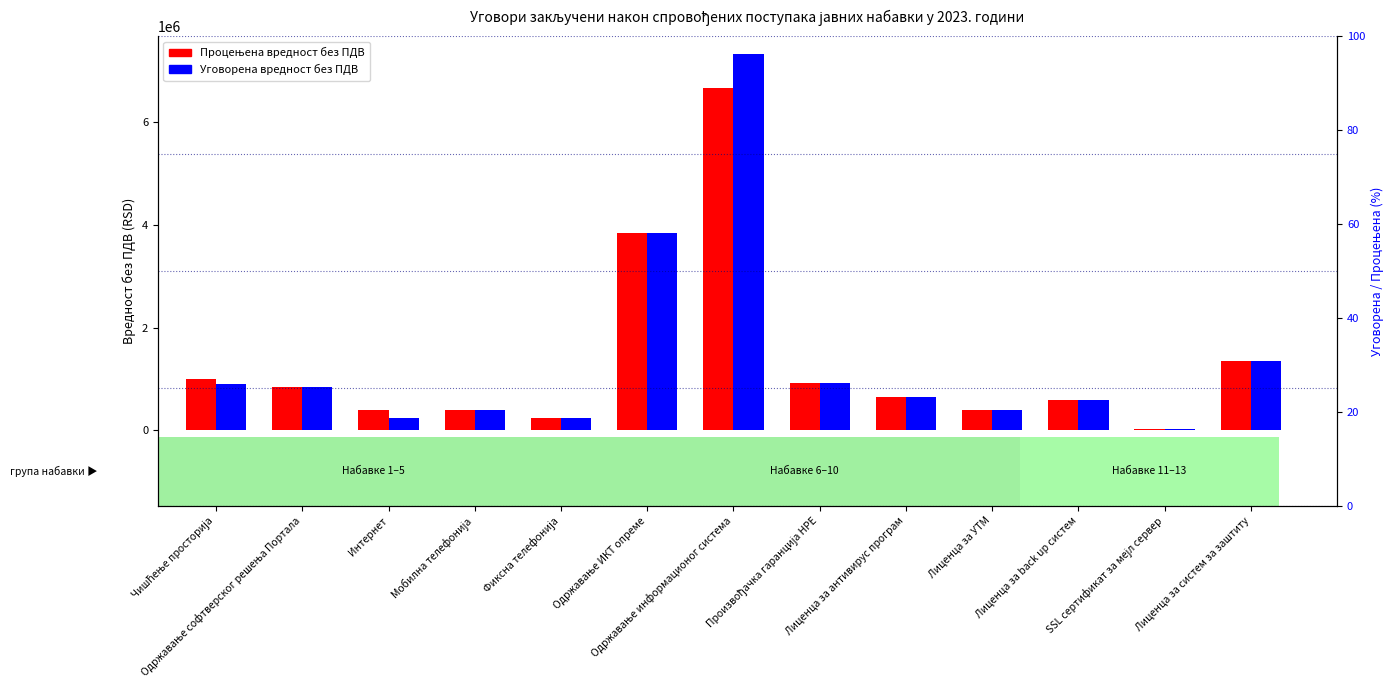

Rank the series by their average value, from lowest to highest.

Процењена вредност без ПДВ, Уговорена вредност без ПДВ